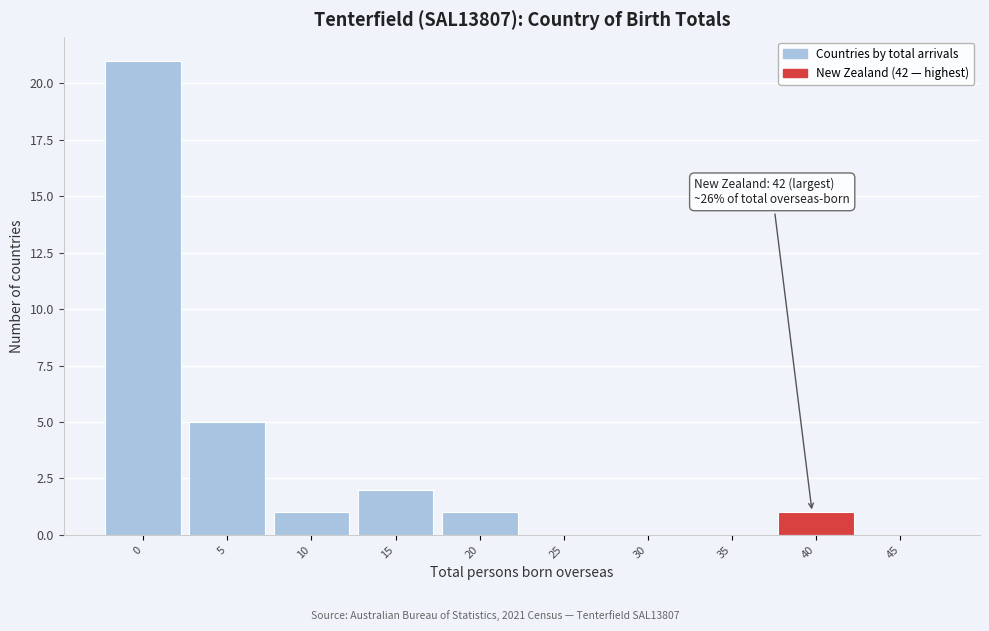

Reading left to right, what are all the values shown in this chart?

0=21	5=5	10=1	15=2	20=1	25=0	30=0	35=0	40=1	45=0